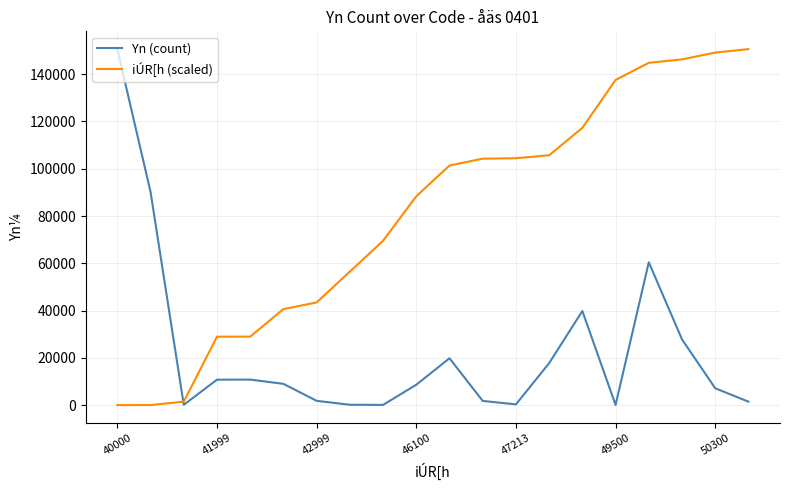

Is this an area chart (filled region under the line)?

No